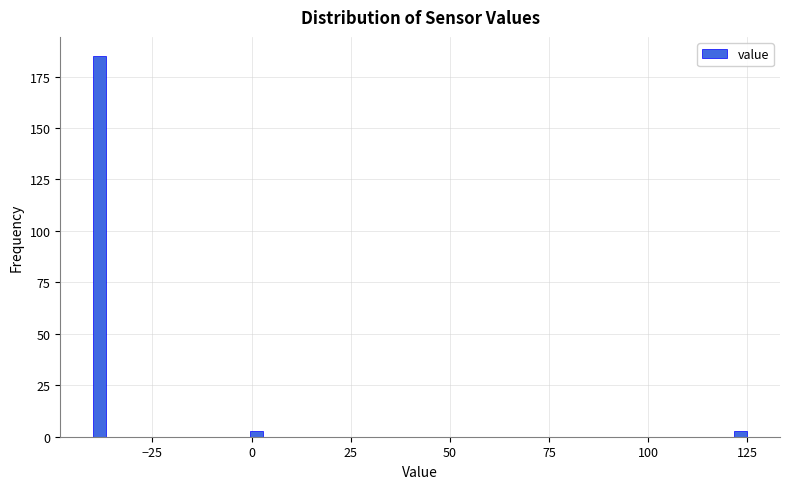

Read against the x-axis, roughly where is the centre of the tallest bar?

-40